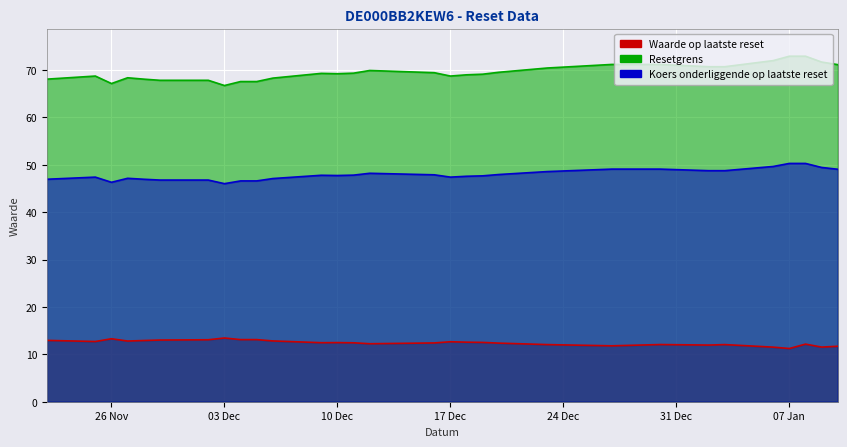

Which category has the lowest value in the Resetgrens series?

03 Dec